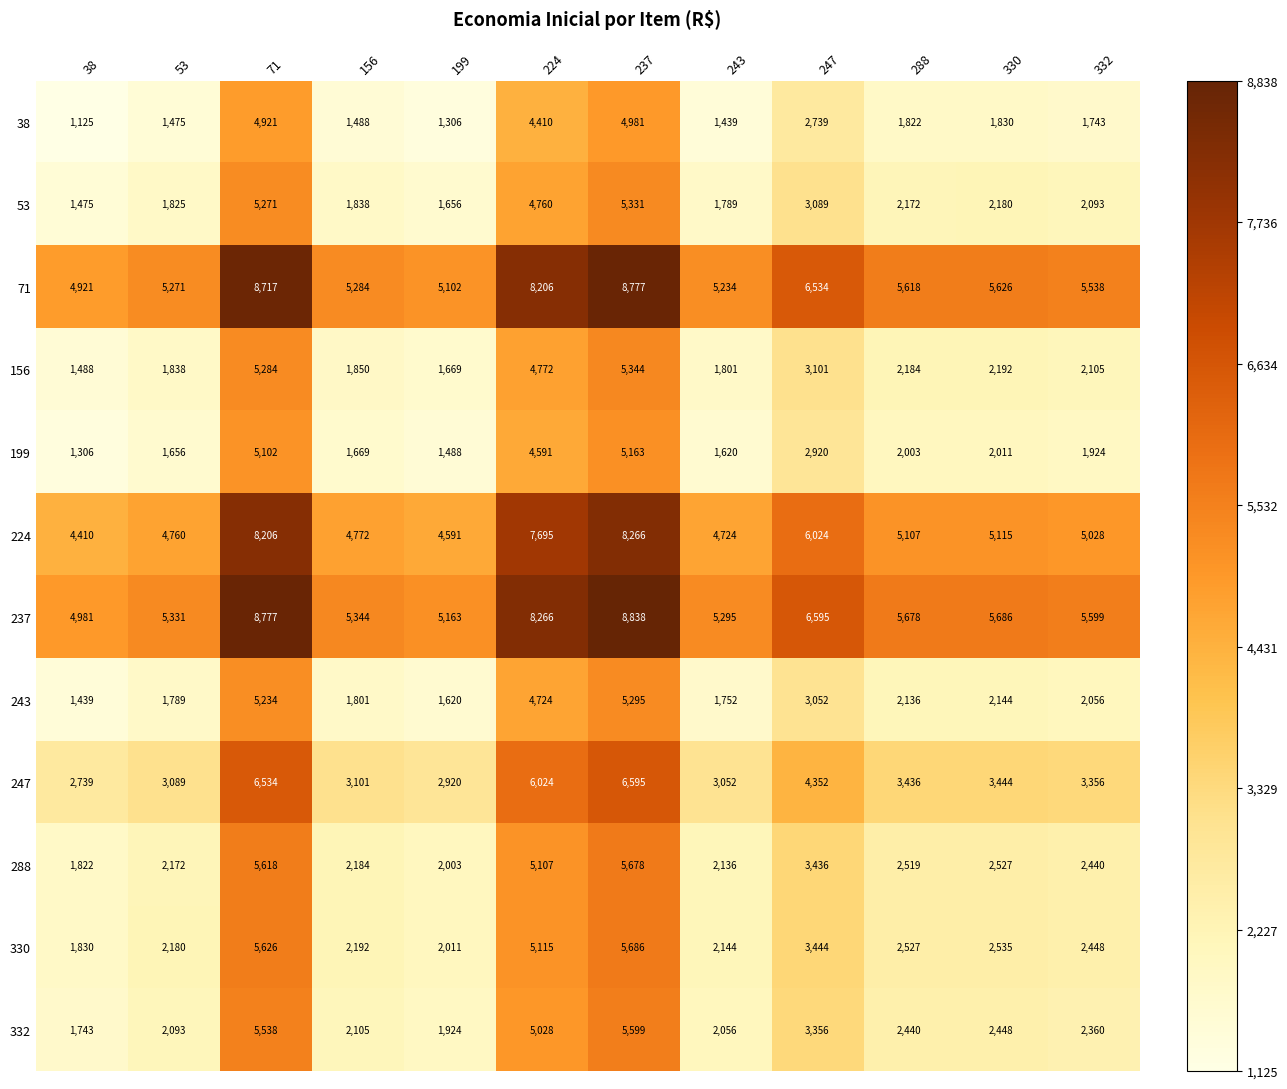

At which label is 224 closest to 6338?

247